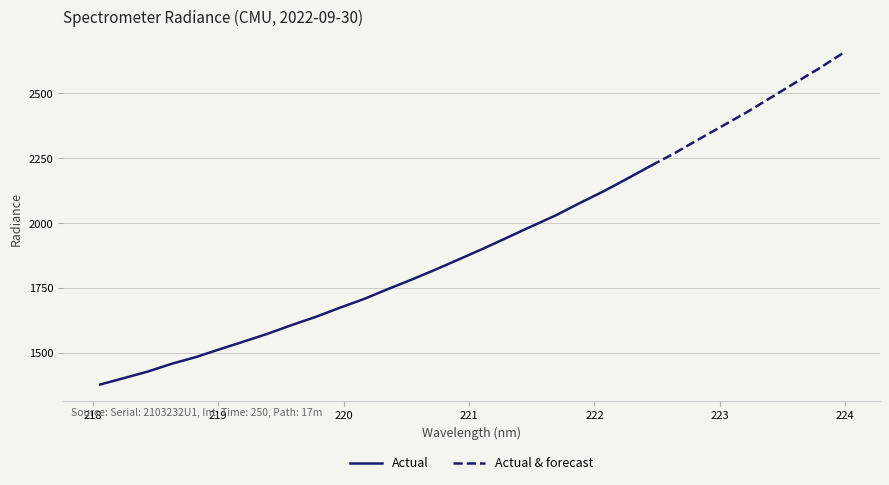

Reading left to right, what are all the values shown in this chart?

1377.2	1402.0	1427.5	1457.6	1483.3	1513.7	1543.3	1573.6	1606.9	1638.4	1673.5	1707.0	1745.3	1782.2	1821.1	1861.4	1902.3	1944.9	1987.6	2029.4	2076.9	2122.4	2171.9	2222.3	2271.4	2324.4	2376.4	2428.5	2484.7	2541.0	2596.3	2655.5